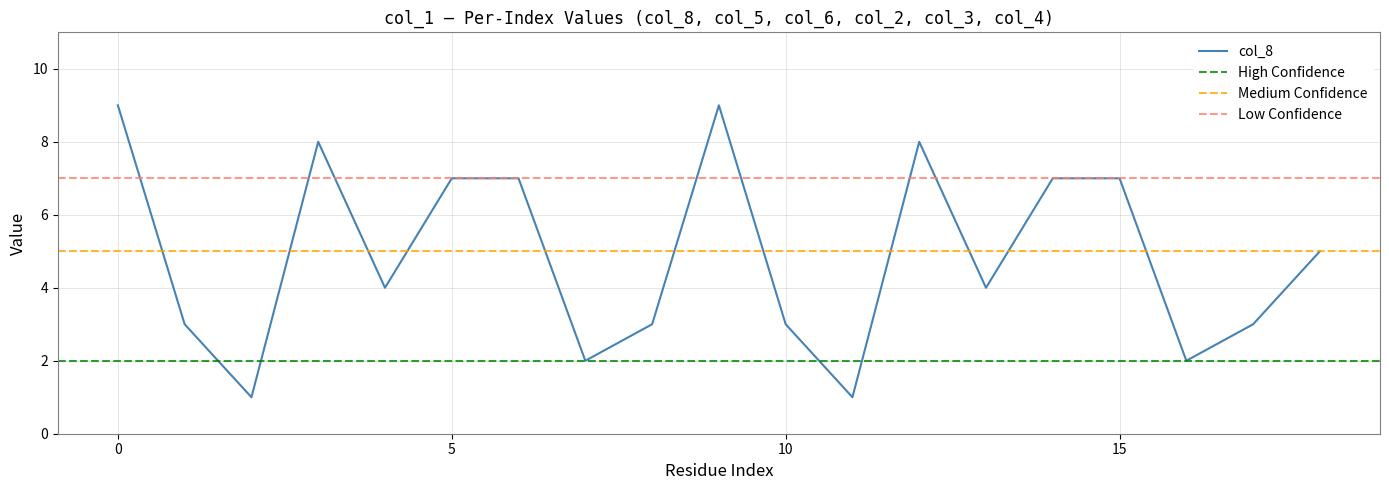

The col_8 series shows 7 at 15. True or false?

True